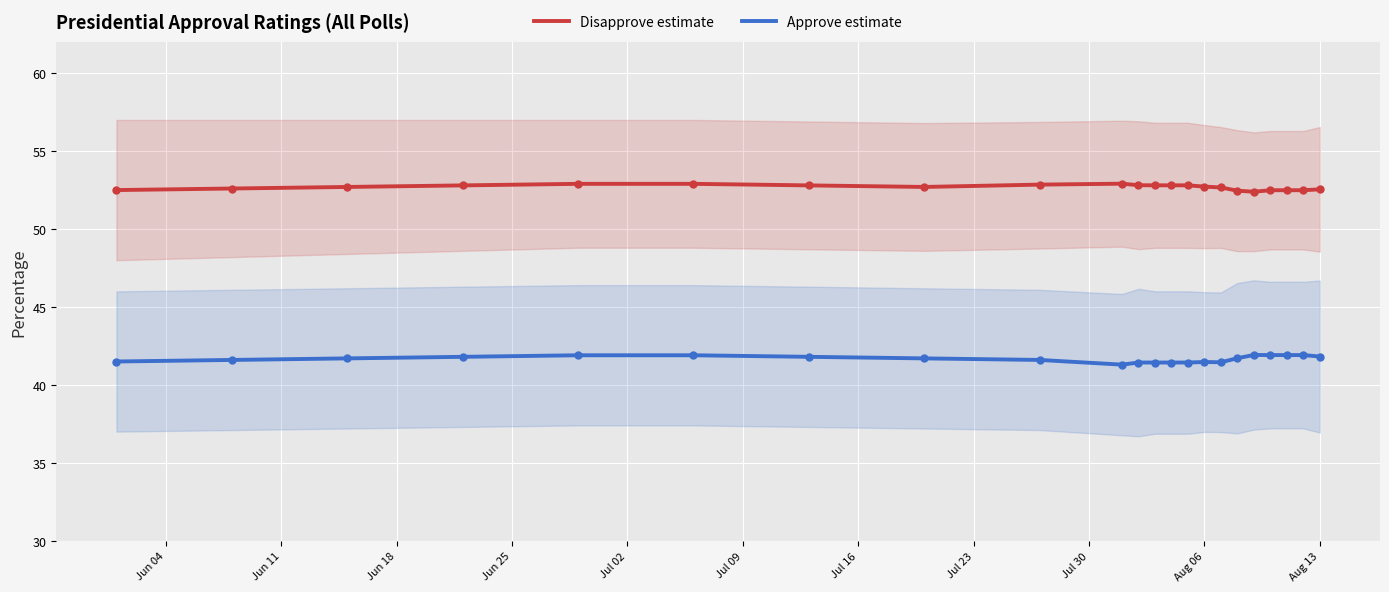

Which series has the largest total across all categories?

Disapprove estimate